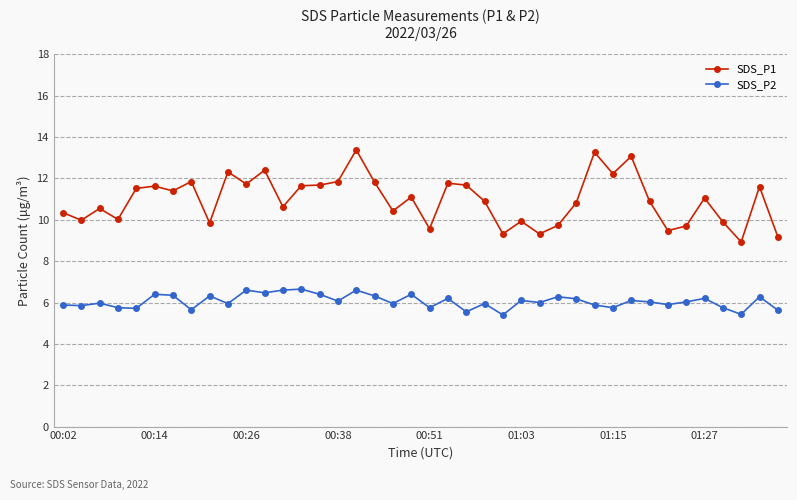

Rank the series by their average value, from highest to lowest.

SDS_P1, SDS_P2